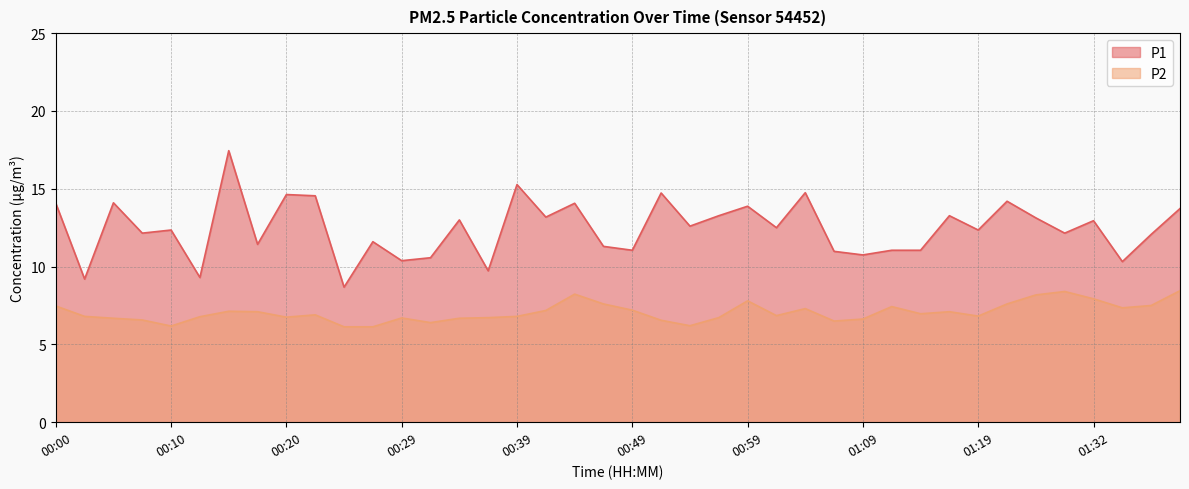

Rank the series at 01:01 from lowest to highest value.

P2, P1